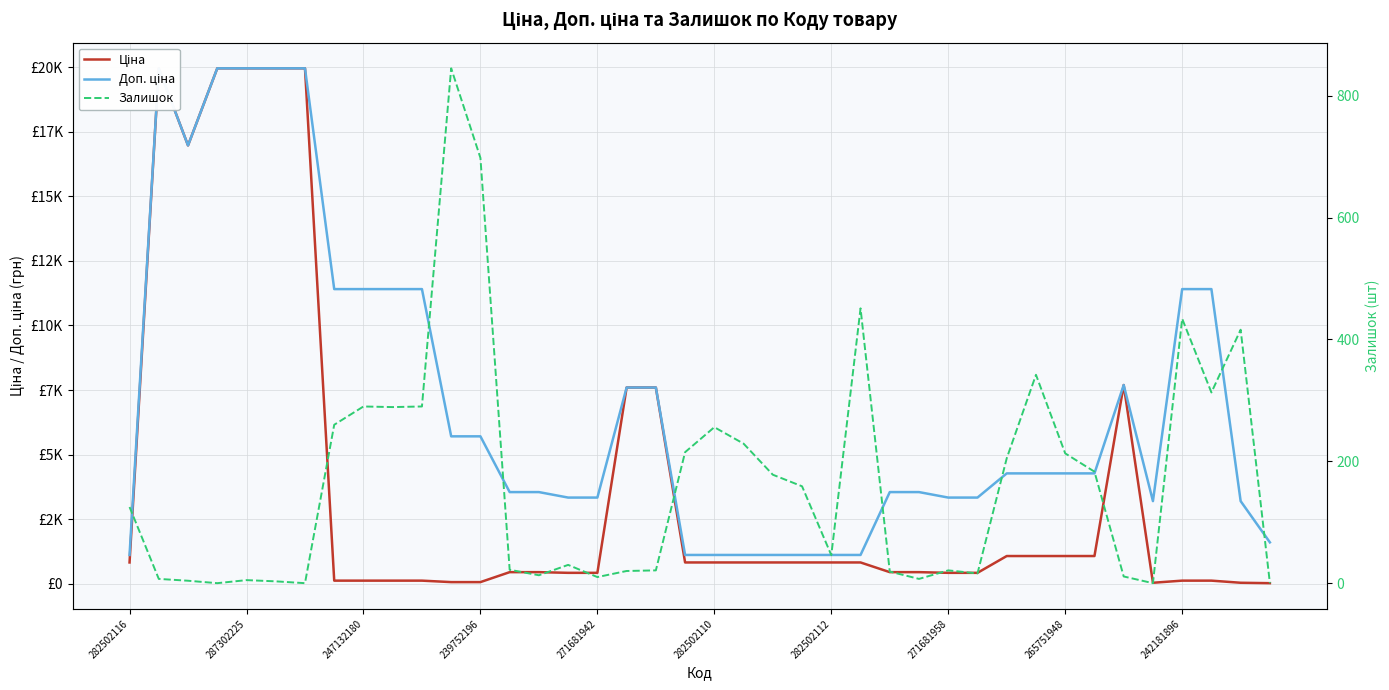

What are all the series names shown in the legend?

Ціна, Доп. ціна, Залишок